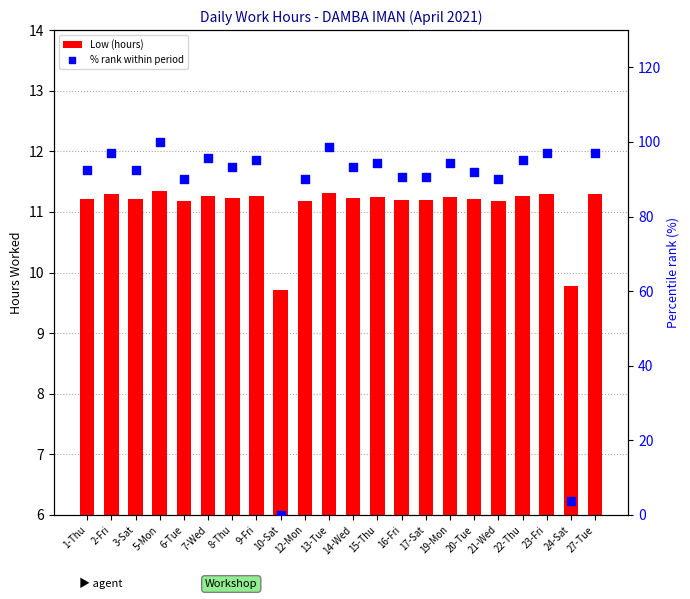

What are all the series names shown in the legend?

Low (hours), % rank within period